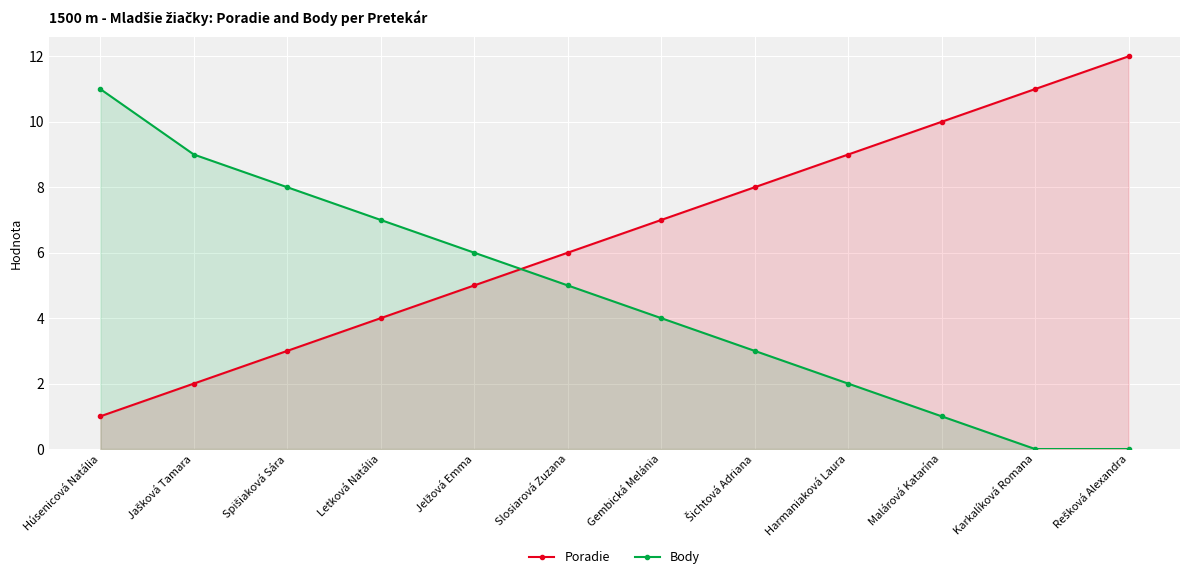

How many values in Body are above zero?

10